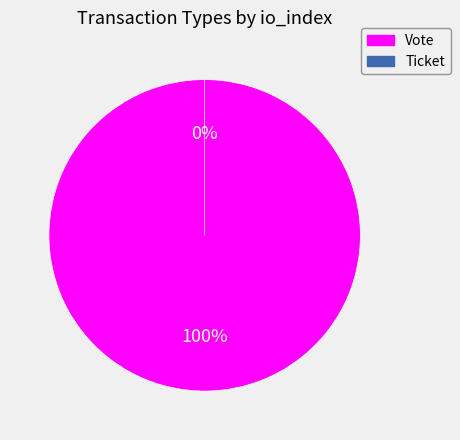

The Vote slice represents 93% of the pie. True or false?

False